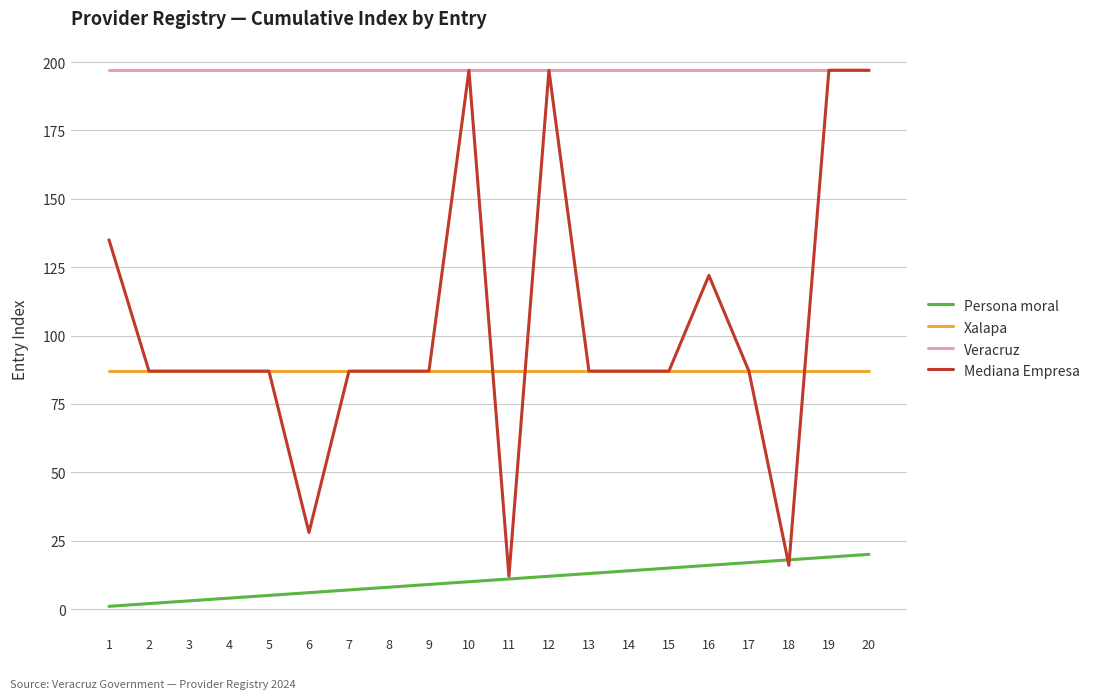

Is it true that Xalapa equals 87 at 11?

True